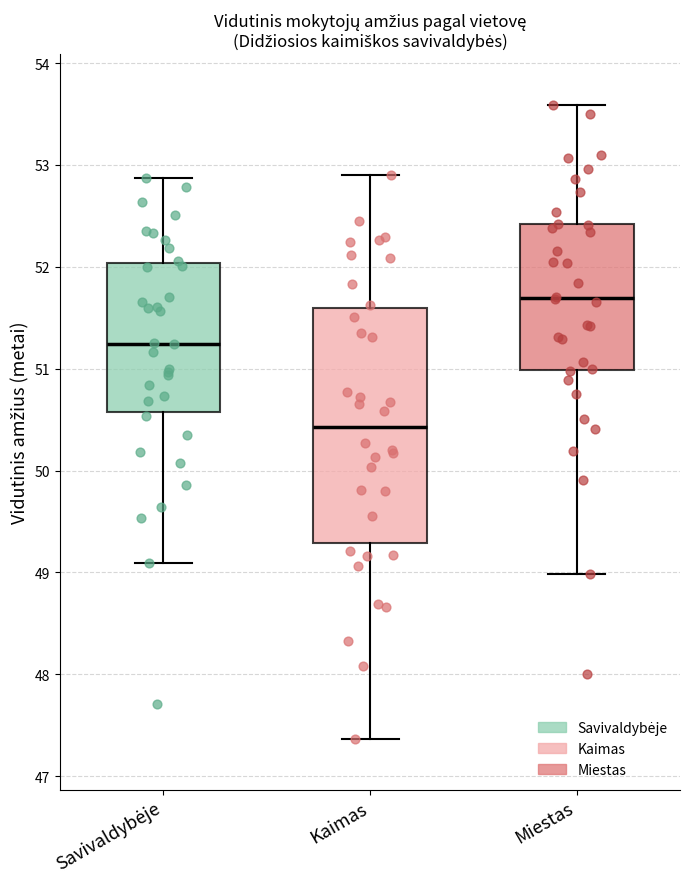

Where does the upper whisker of the box for Kaimas end on the y-axis? The values are not printed on the chart, so give them approximately, as read against the axis.

52.9